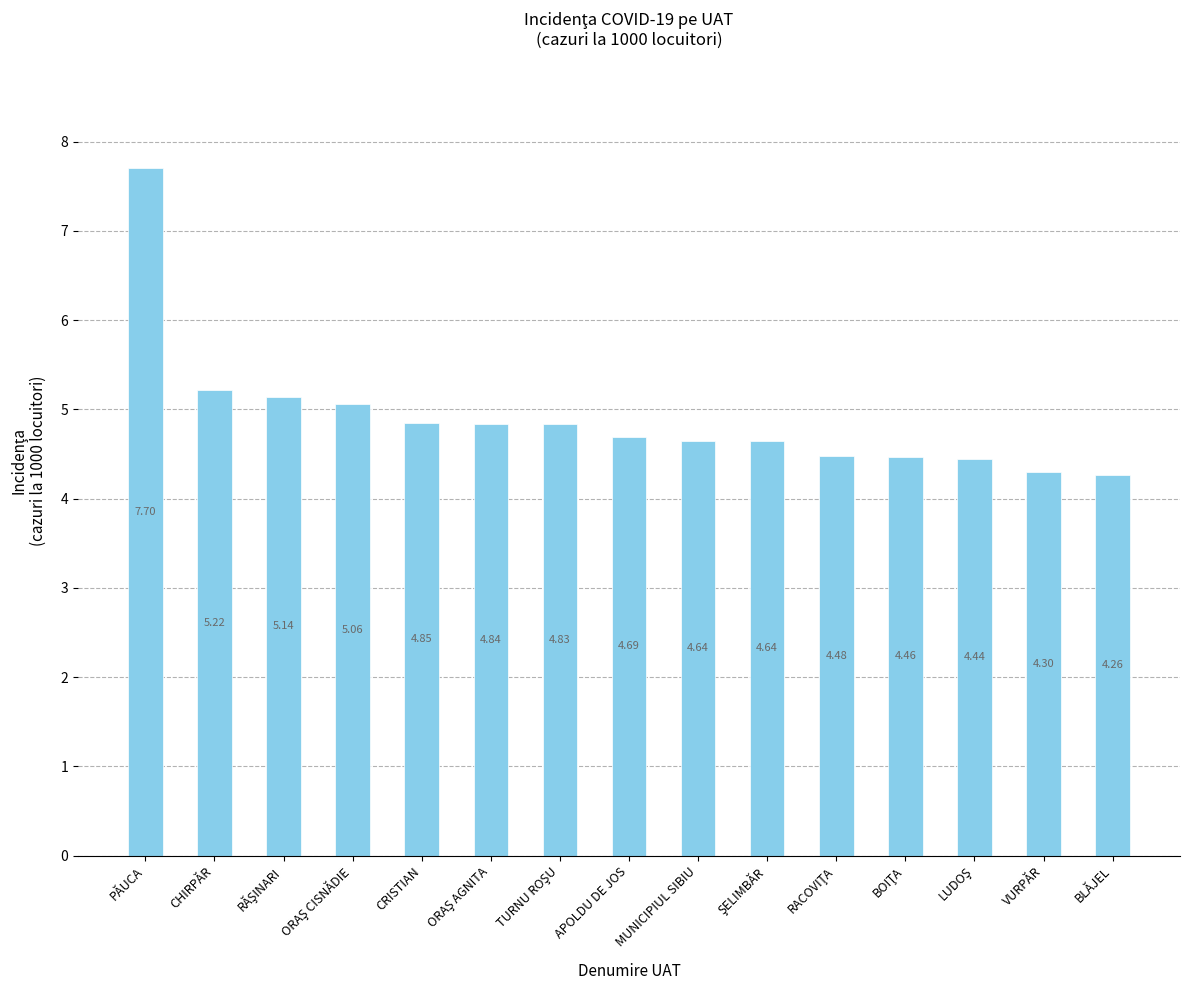

What is the label of the 14th bar from the right?

CHIRPĂR